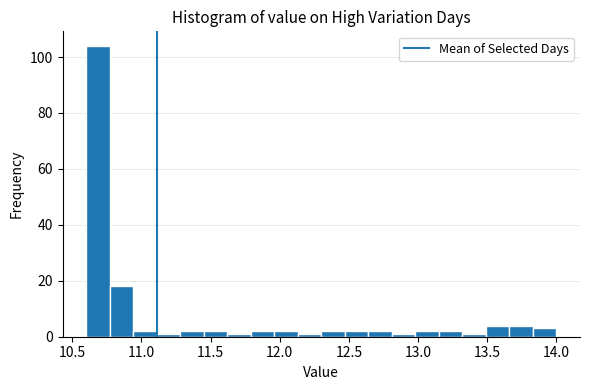

Around what value on the x-axis is the tallest bar? Give the approximate position of its centre, as read against the axis.

10.70